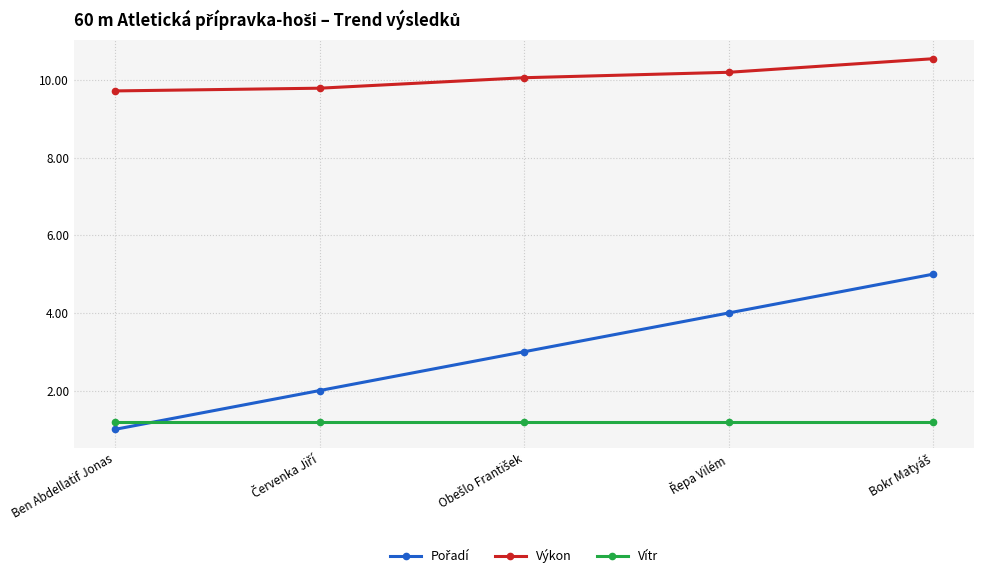

True or false: Výkon has more than 1 points higher than both neighbors.

False